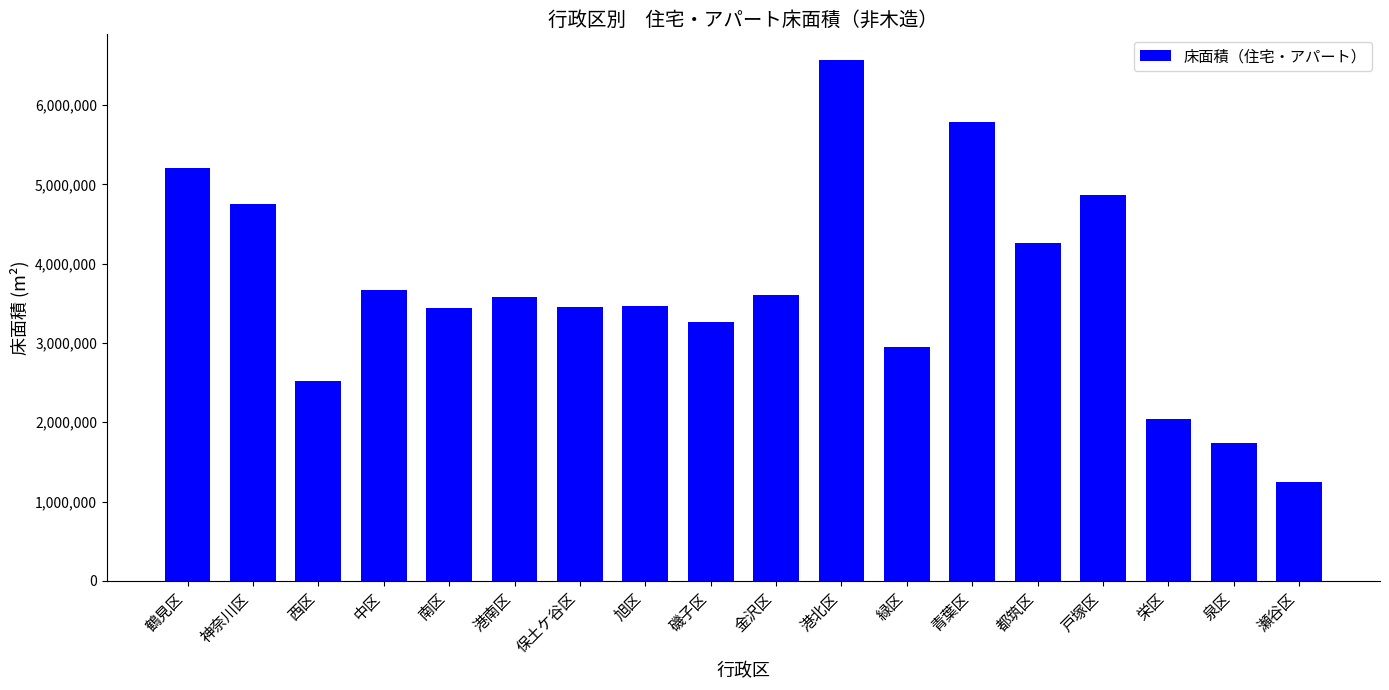

What is the sum of the values at 栄区 and 緑区?

4995181